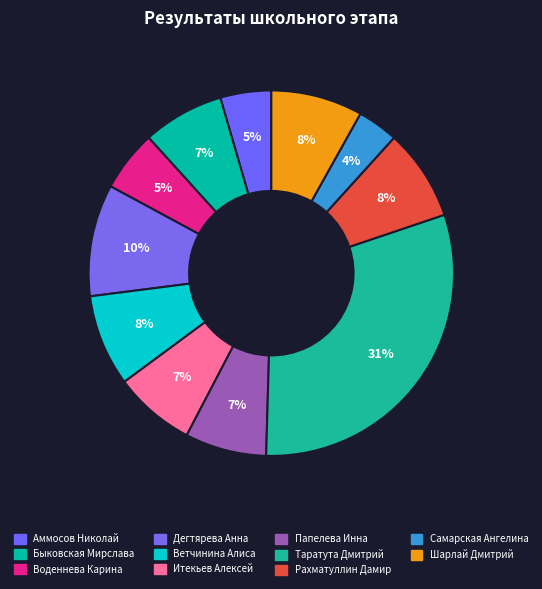

Is it true that Папелева Инна is 19% of the pie?

False